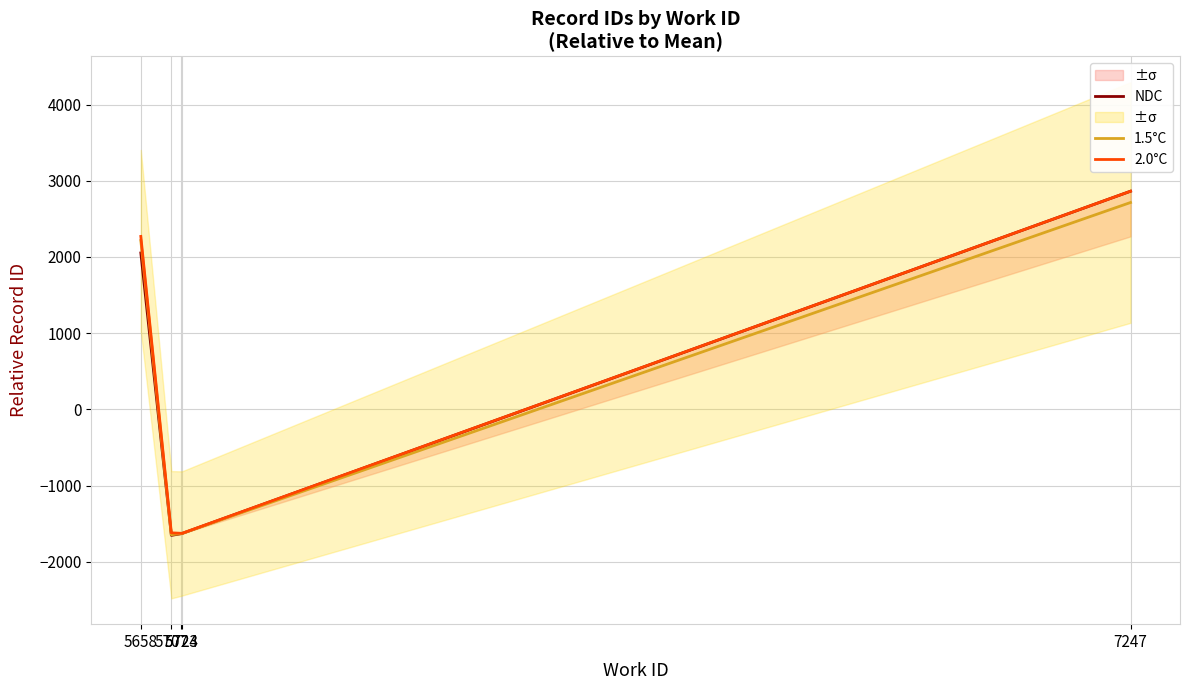

Is it true that 1.5°C equals -1629.1 at 5724?

True